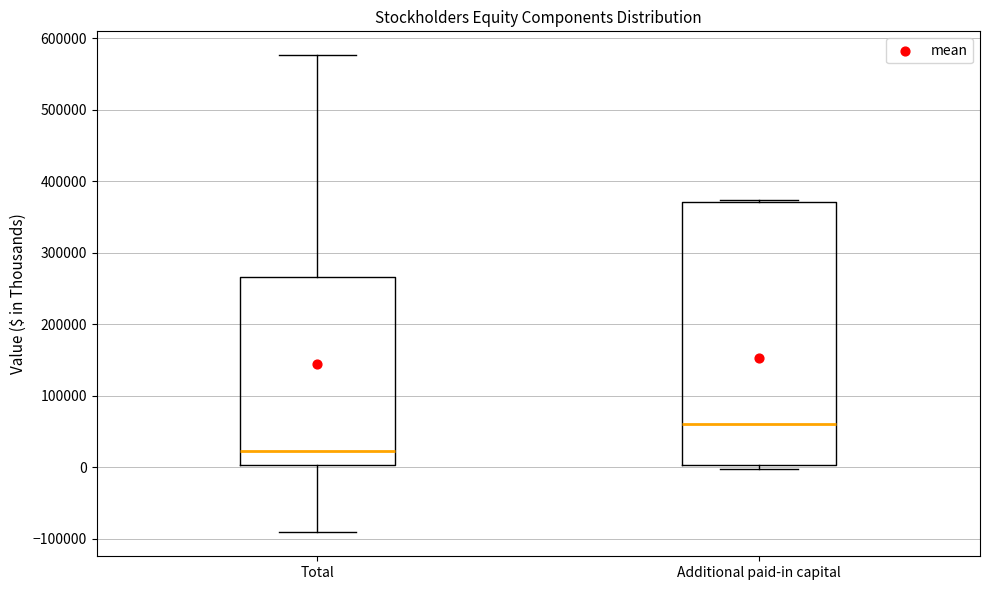

Reading left to right, read every box against the y-axis: the position of its median line, the range the box covers, and the ends of its whiskers. The values are not printed on the chart, so give them approximately, as read against the axis.

Total: median 20000, box 0 to 270000, whiskers -90000 to 580000
Additional paid-in capital: median 60000, box 0 to 370000, whiskers 0 (just below the box's lower edge) to 370000